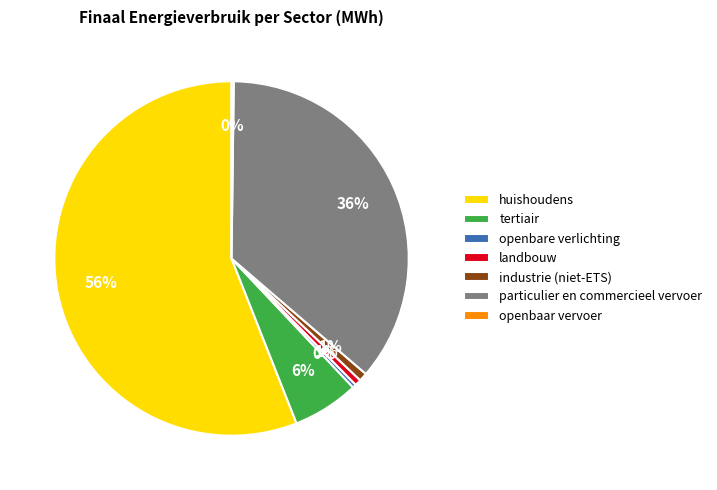

What is the largest slice in the pie chart?

huishoudens